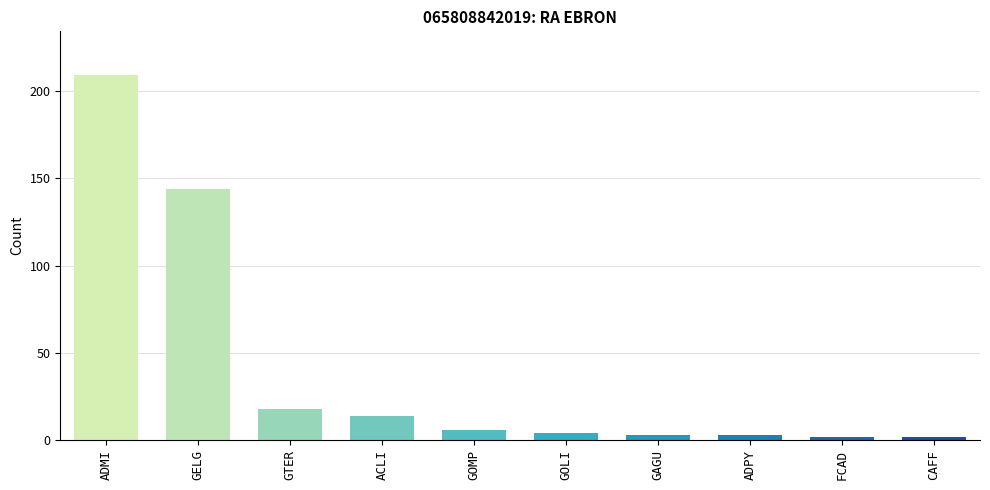

Approximately how many times larger is the value at GELG compared to GTER?

8.0